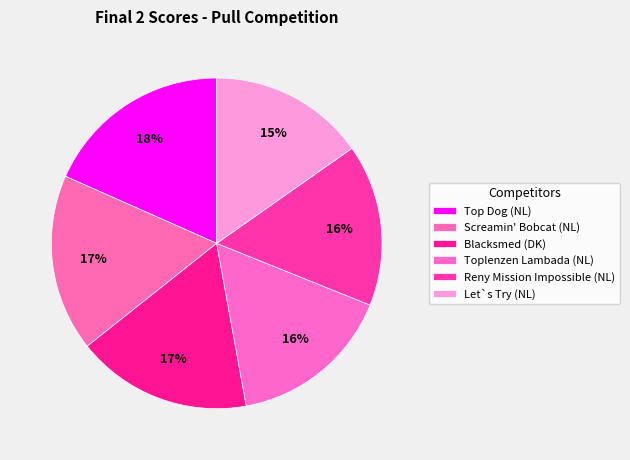

Rank the categories by value from lowest to highest.

Let`s Try (NL), Reny Mission Impossible (NL), Toplenzen Lambada (NL), Blacksmed (DK), Screamin' Bobcat (NL), Top Dog (NL)